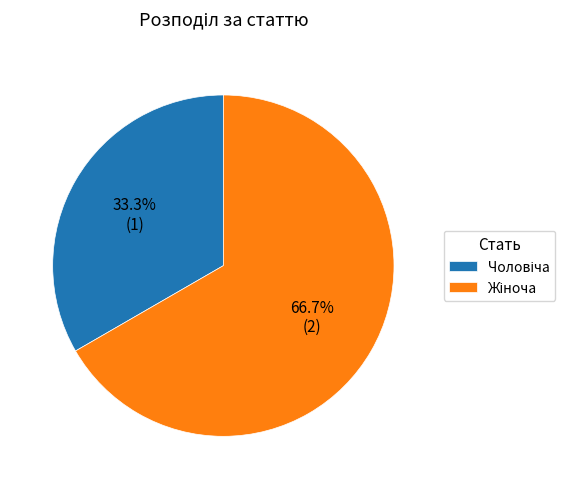

What is the largest slice in the pie chart?

Жіноча